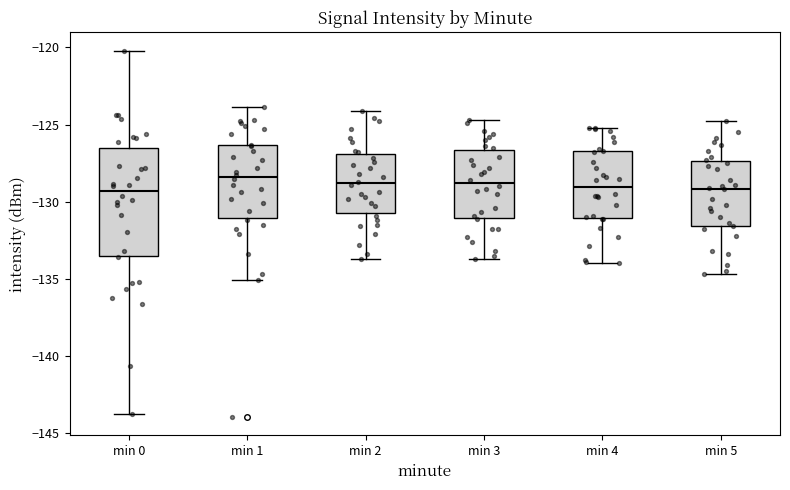

Reading left to right, transcribe this box plot: for each box, give where its median line is, the range the box spans, and where its two whiskers end, as read against the y-axis. The values are not printed on the chart, so give them approximately, as read against the axis.

min 0: median -129.5, box -133.5 to -126.5, whiskers -144.0 to -120.0
min 1: median -128.5, box -131.0 to -126.5, whiskers -135.0 to -124.0
min 2: median -129.0, box -130.5 to -127.0, whiskers -133.5 to -124.0
min 3: median -129.0, box -131.0 to -126.5, whiskers -133.5 to -124.5
min 4: median -129.0, box -131.0 to -126.5, whiskers -134.0 to -125.0
min 5: median -129.0, box -131.5 to -127.5, whiskers -134.5 to -125.0